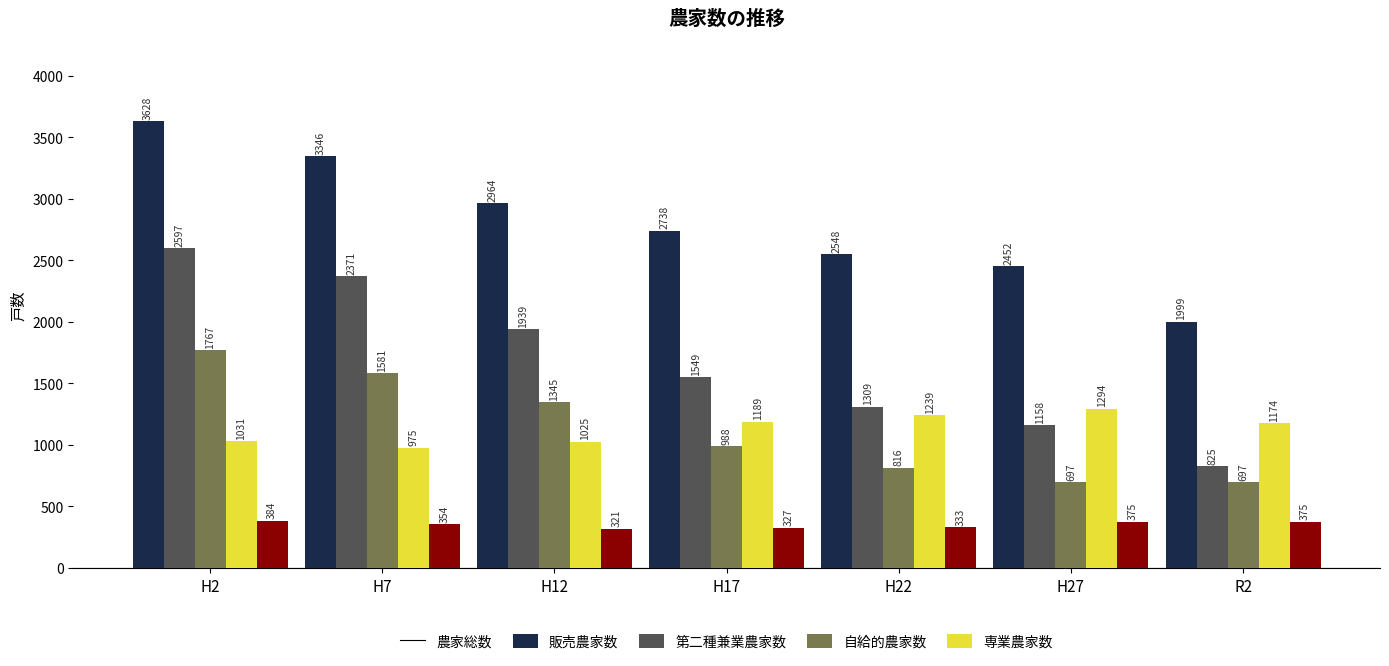

How many groups of bars are there?

7